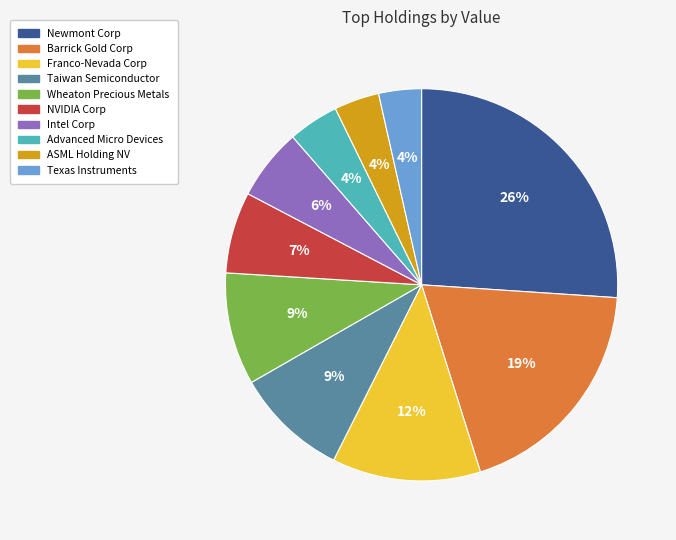

Is it true that NVIDIA Corp is 1% of the pie?

False